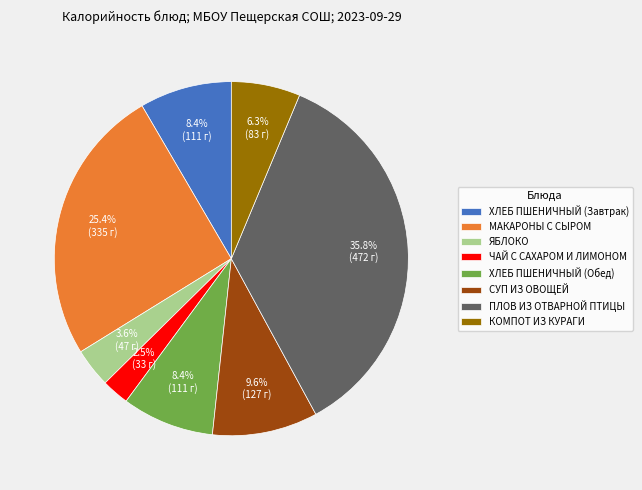

To the nearest percent, what is the difference between the largest and smallest slice percentages?

33%